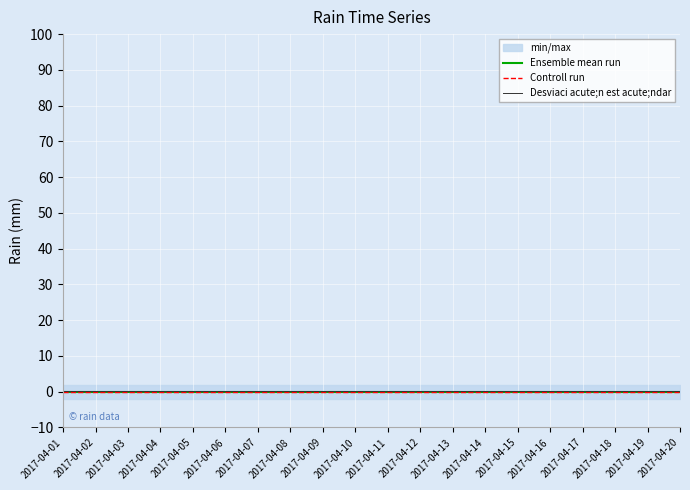

What is the total value across all series at 2017-04-10?

0.3